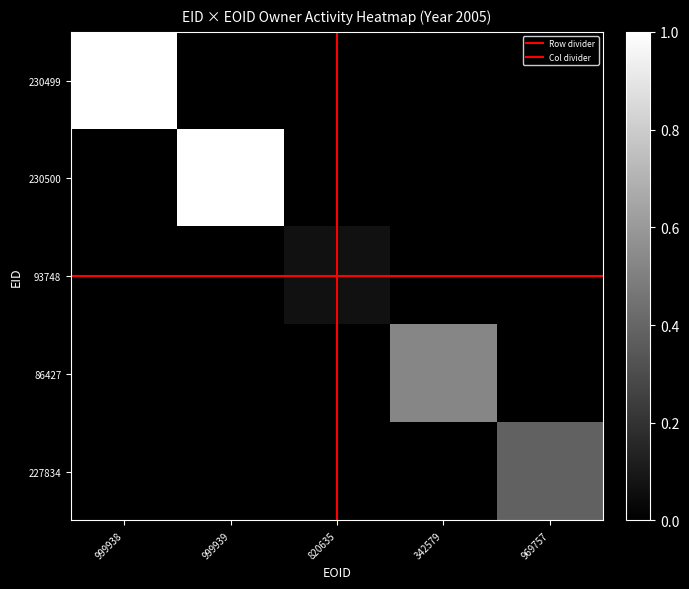

At 820635, list the series in order from largest to smallest.

細井 和雄 (93748), 石川 康子 (230499), 石川 康子 (230500), 森山 啓司 (86427), 吉本 勝彦 (227834)